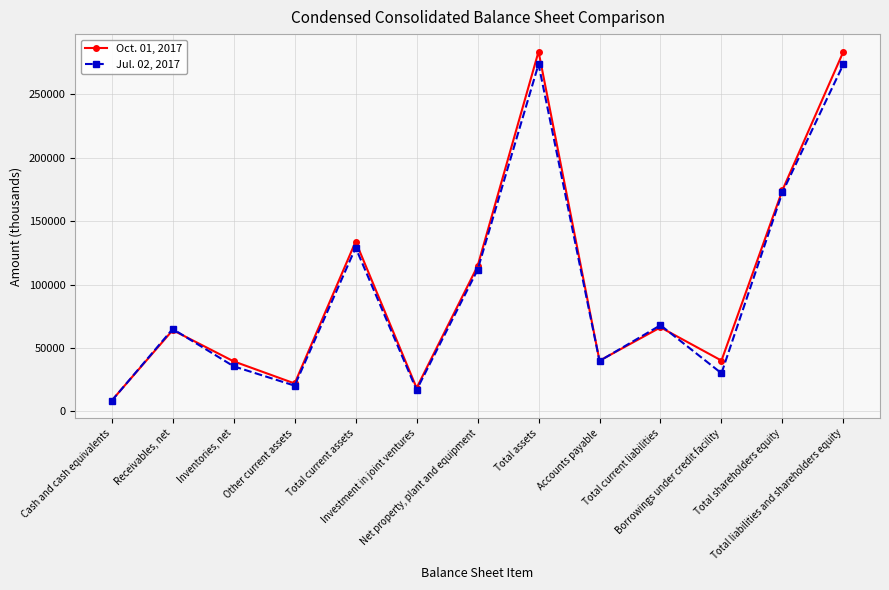

What is the difference between the highest and lowest values at Total shareholders equity?

1715